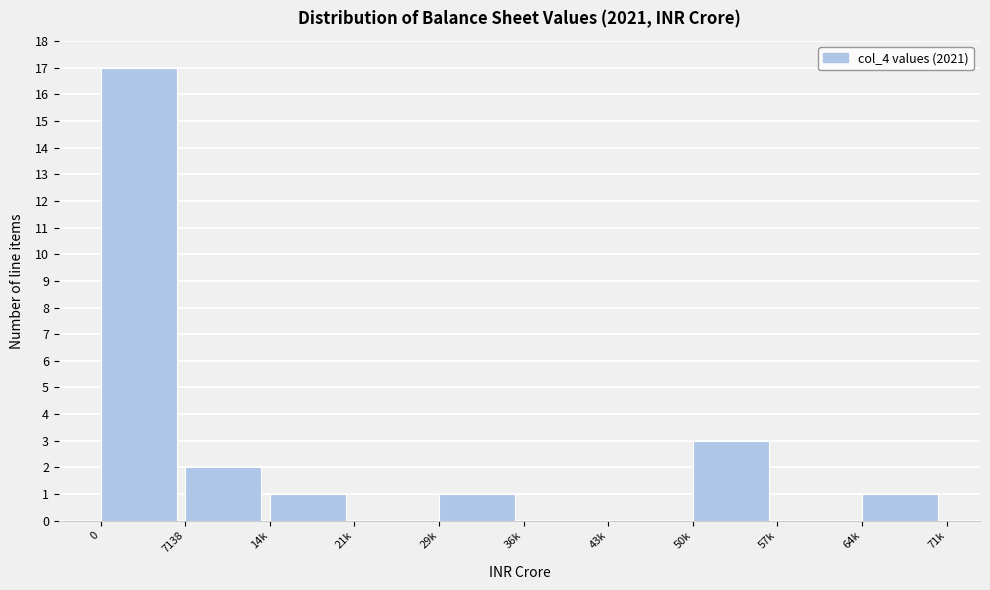

Reading left to right, extract all data points from this chart.

0=17	7138=2	14k=1	21k=0	29k=1	36k=0	43k=0	50k=3	57k=0	64k=1